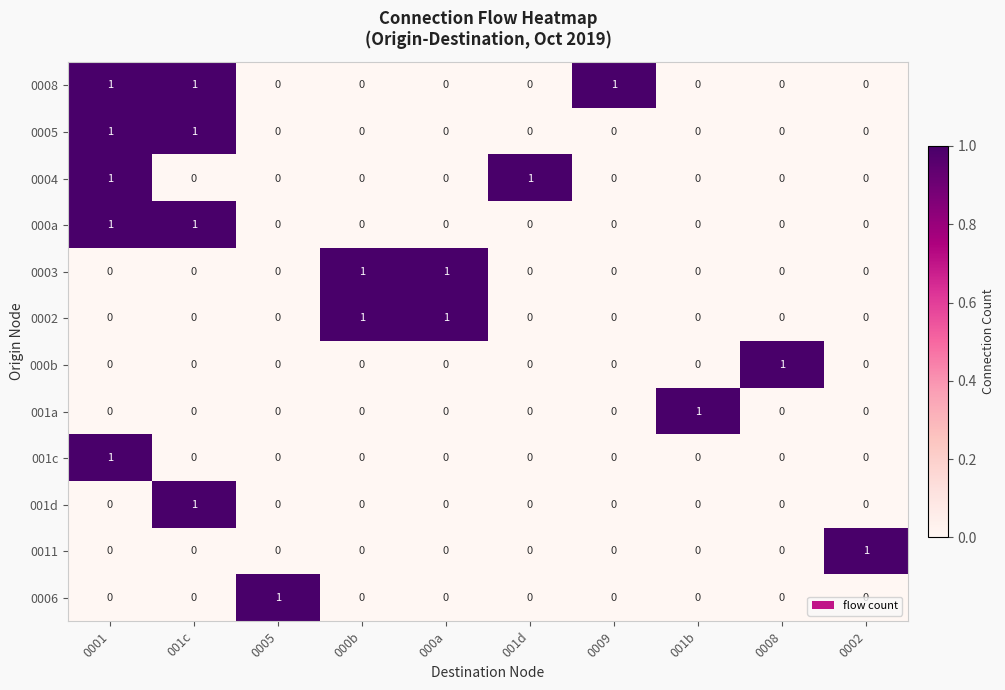

How many data points does each series have?

10